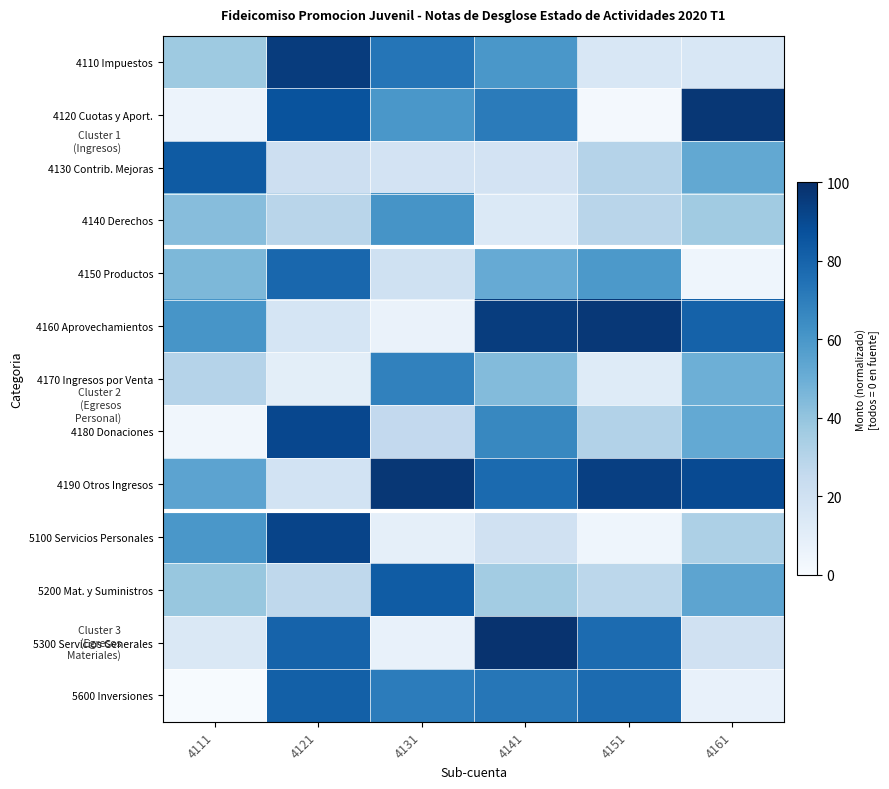

How many categories are shown in the chart?

6